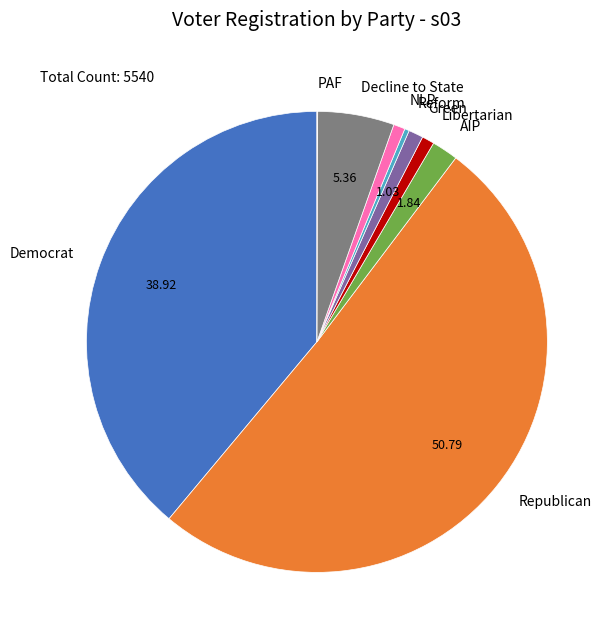

Which category accounts for the majority?

Republican